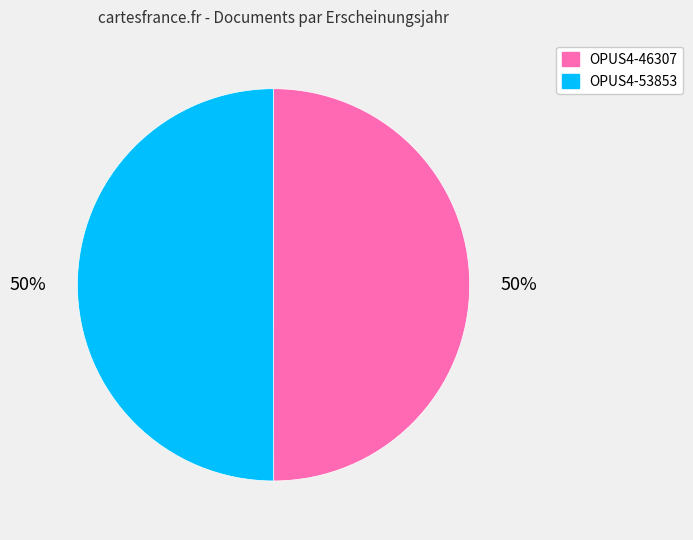

Approximately how many times larger is the value at OPUS4-46307 compared to OPUS4-53853?

1.0